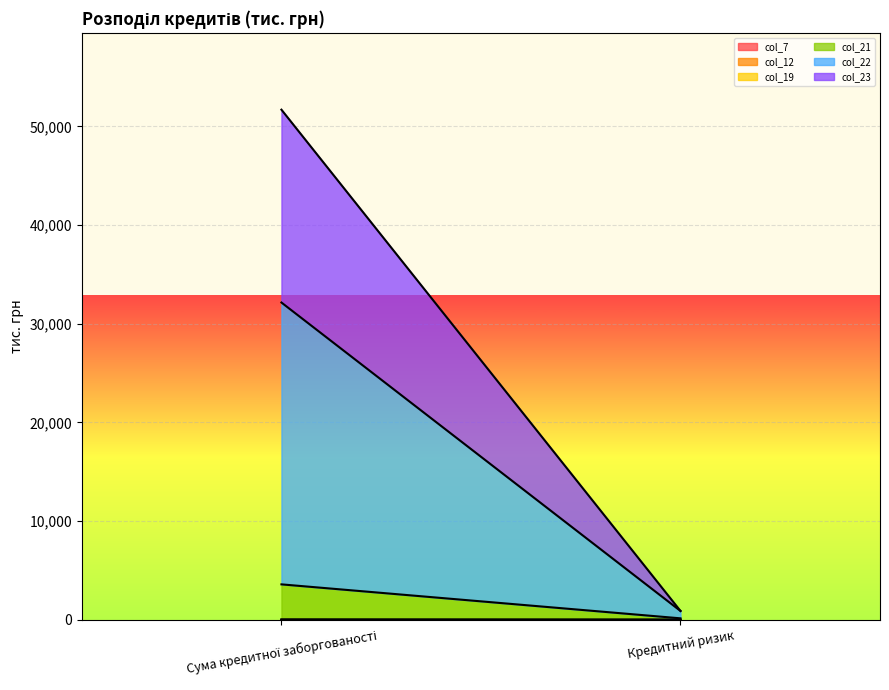

Is the value of col_19 at Кредитний ризик greater than the value of col_12 at Сума кредитної заборгованості?

No